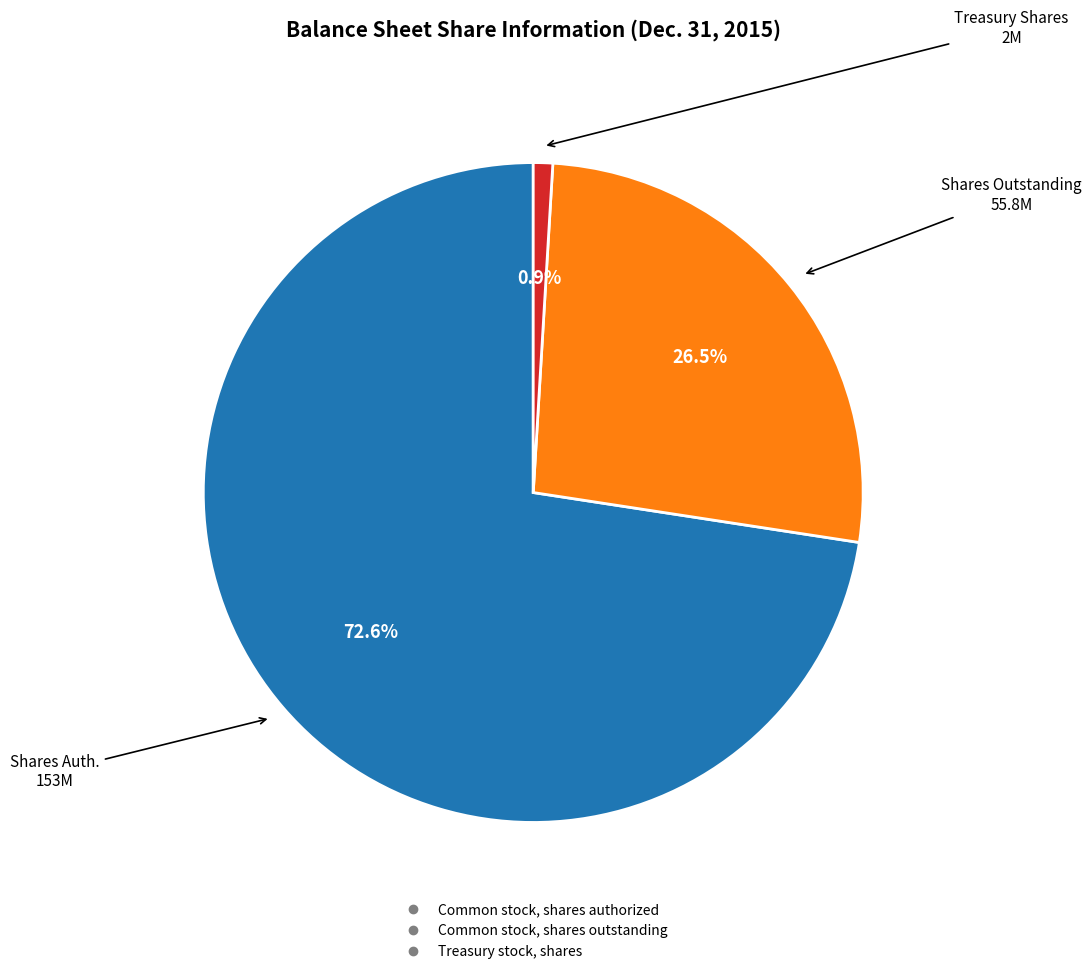

What percentage do Common stock, shares authorized and Common stock, shares outstanding together represent?

99.1%